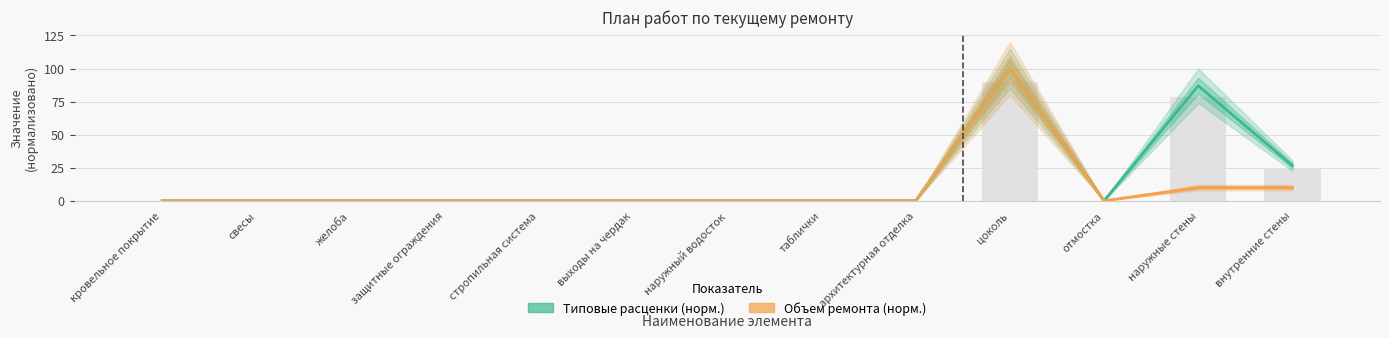

Between таблички and отмостка, which series saw the biggest shift?

Типовые расценки (норм.)